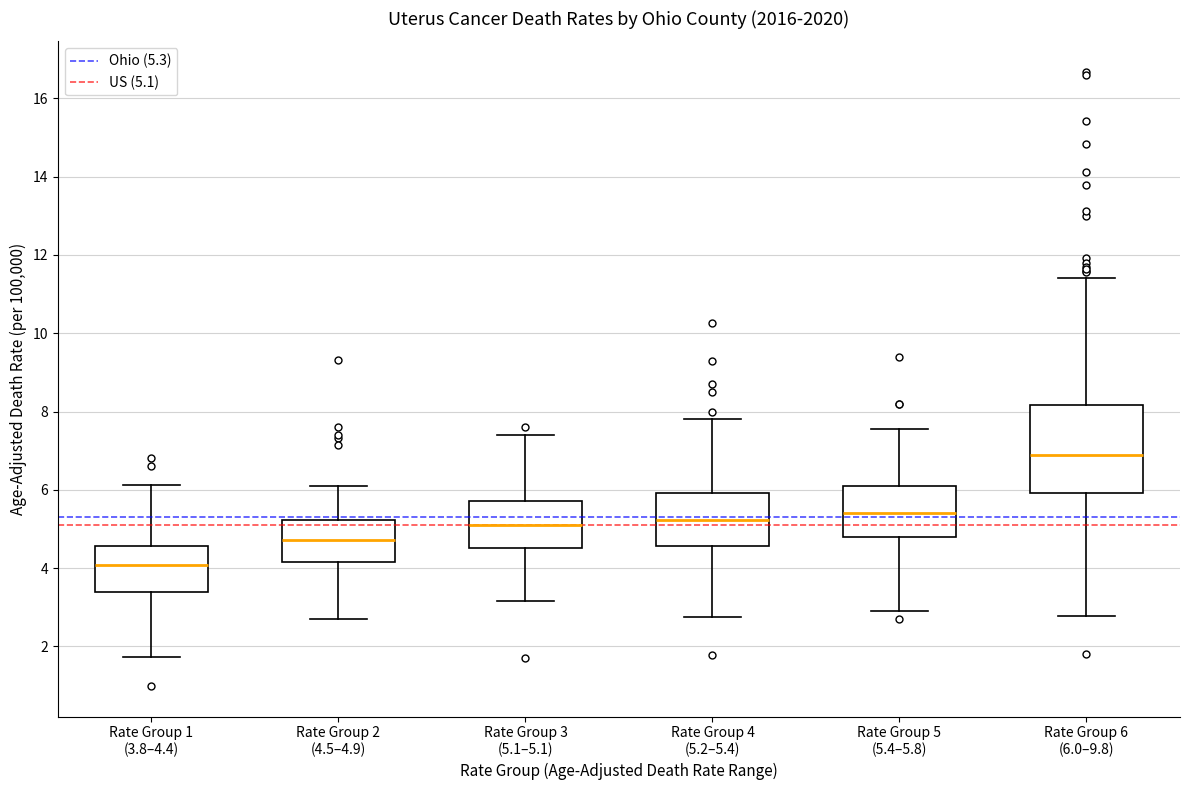

Comparing the boxes themselves (not the whiskers), which one is the tallest?

Rate Group 6 (6.0–9.8)